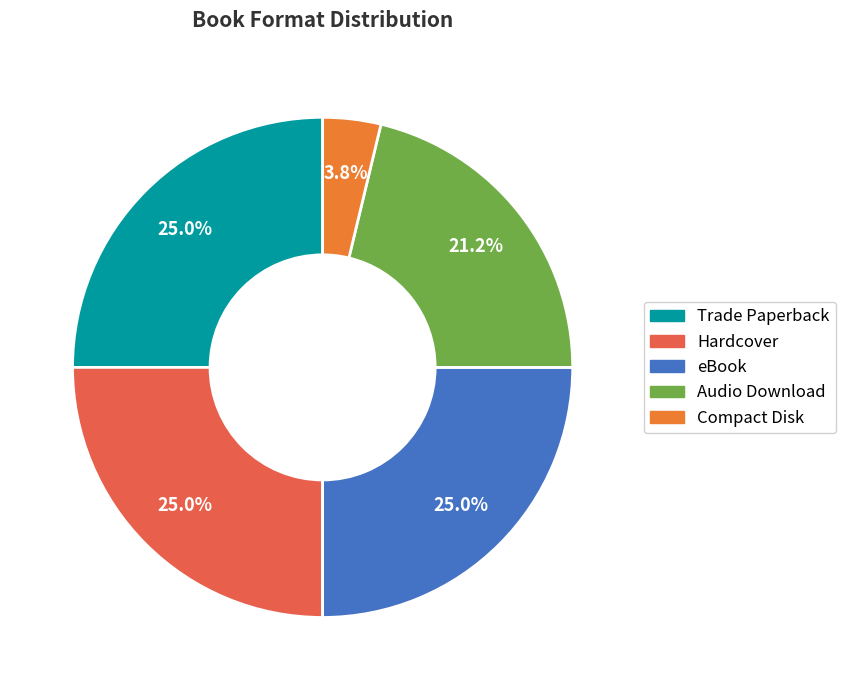

Rank the categories by value from highest to lowest.

Trade Paperback, Hardcover, eBook, Audio Download, Compact Disk